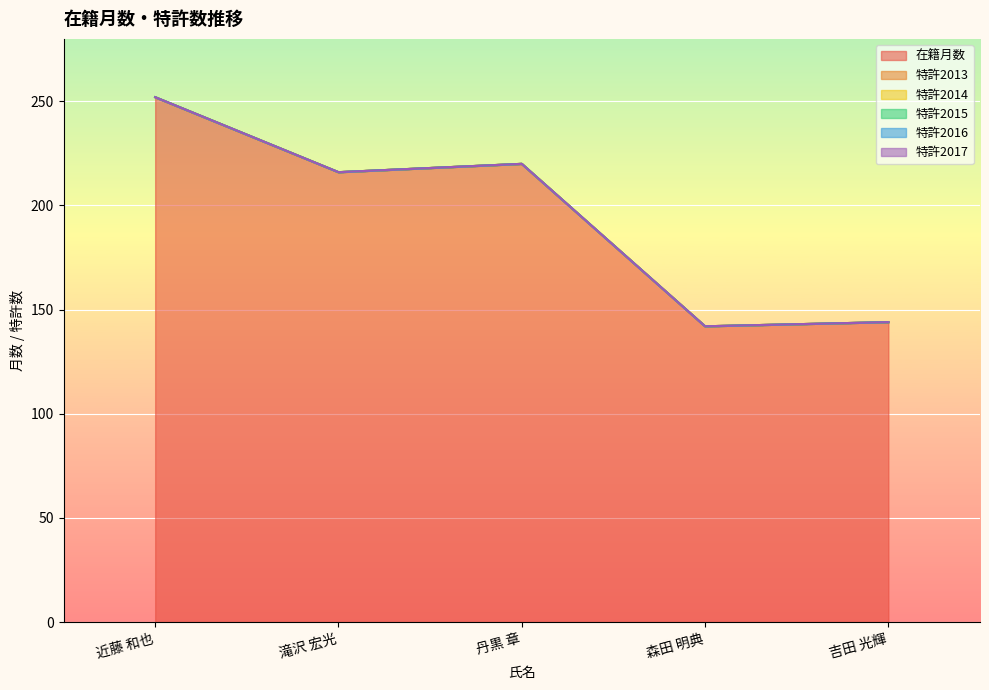

Reading left to right, extract all data points from this chart.

在籍月数: 近藤 和也=252	滝沢 宏光=216	丹黒 章=220	森田 明典=142	吉田 光輝=144
特許2013: 近藤 和也=0	滝沢 宏光=0	丹黒 章=0	森田 明典=0	吉田 光輝=0
特許2014: 近藤 和也=0	滝沢 宏光=0	丹黒 章=0	森田 明典=0	吉田 光輝=0
特許2015: 近藤 和也=0	滝沢 宏光=0	丹黒 章=0	森田 明典=0	吉田 光輝=0
特許2016: 近藤 和也=0	滝沢 宏光=0	丹黒 章=0	森田 明典=0	吉田 光輝=0
特許2017: 近藤 和也=0	滝沢 宏光=0	丹黒 章=0	森田 明典=0	吉田 光輝=0